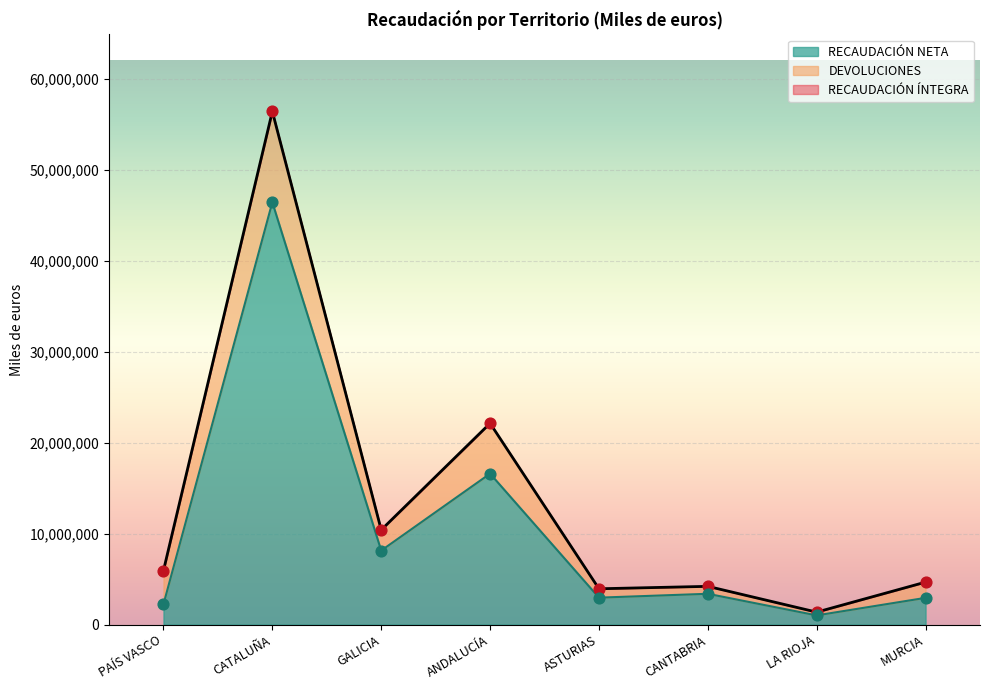

At which category is the sum across all series the highest?

CATALUÑA